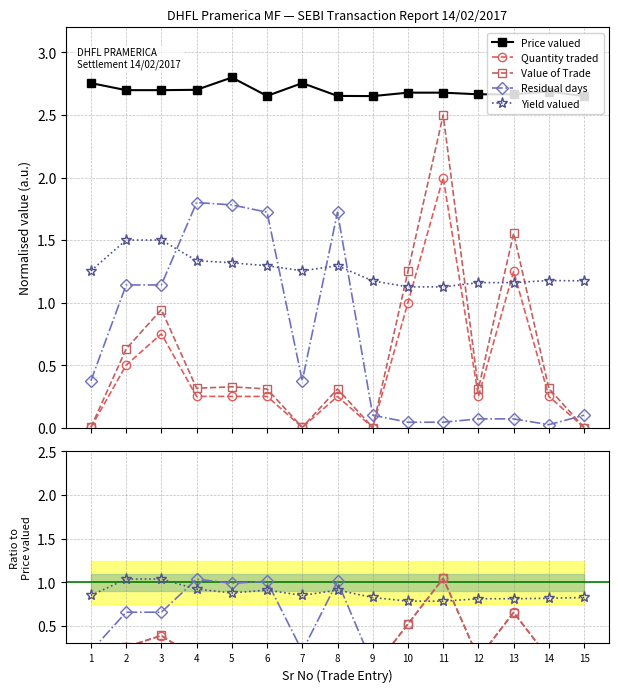

How many lines are shown in the chart?

5